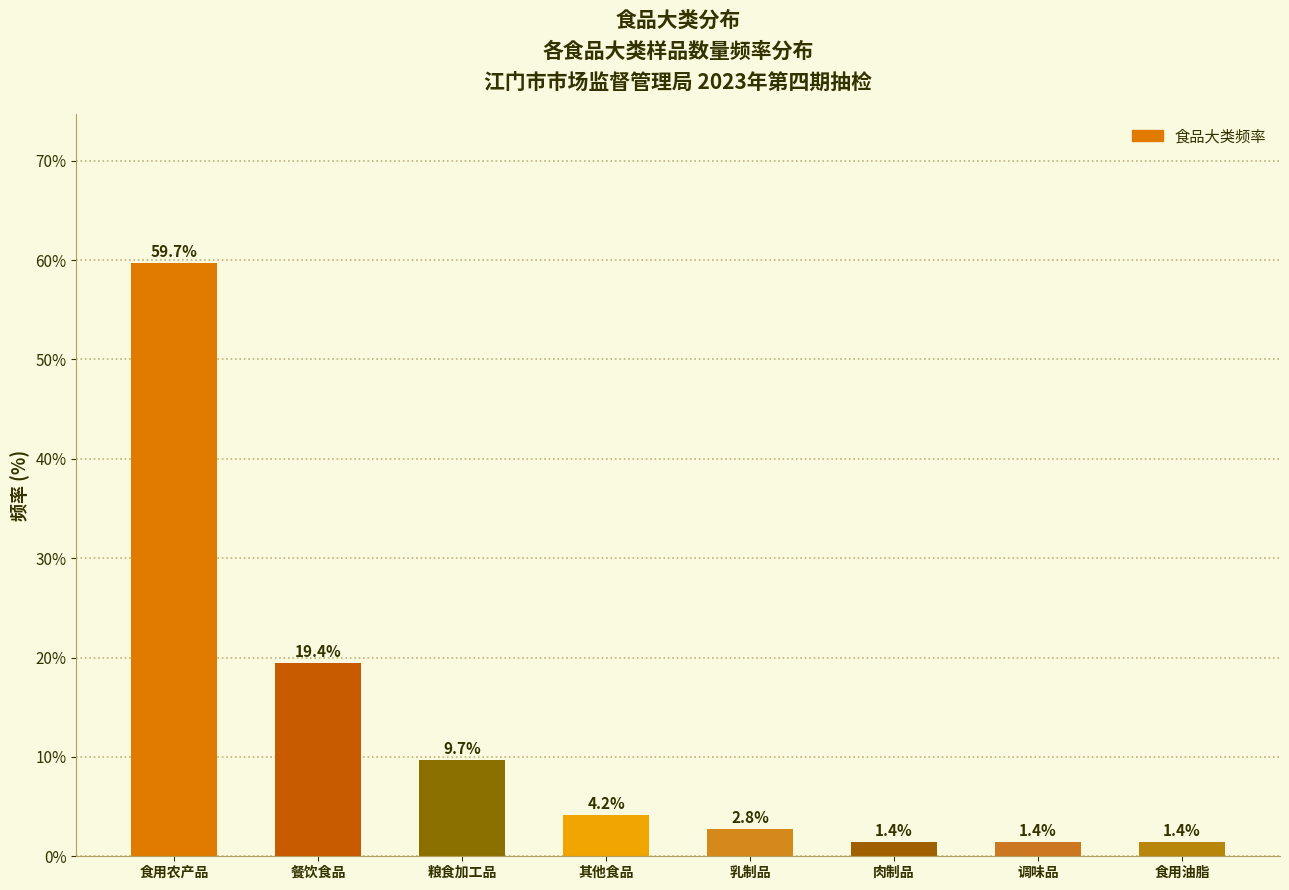

Reading right to left, what are all the values shown in this chart?

1.4	1.4	1.4	2.8	4.2	9.7	19.4	59.7